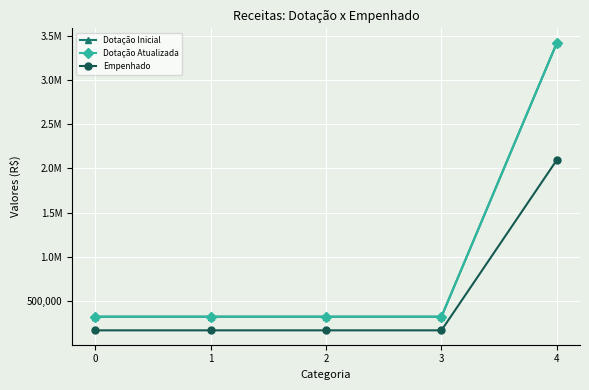

Reading left to right, what are all the values shown in this chart?

Dotação Inicial: 0=321589.0	1=321589.0	2=321589.0	3=321589.0	4=3422620.0
Dotação Atualizada: 0=321589.0	1=321589.0	2=321589.0	3=321589.0	4=3422620.0
Empenhado: 0=167077.1	1=167077.1	2=167077.1	3=167077.1	4=2096963.2